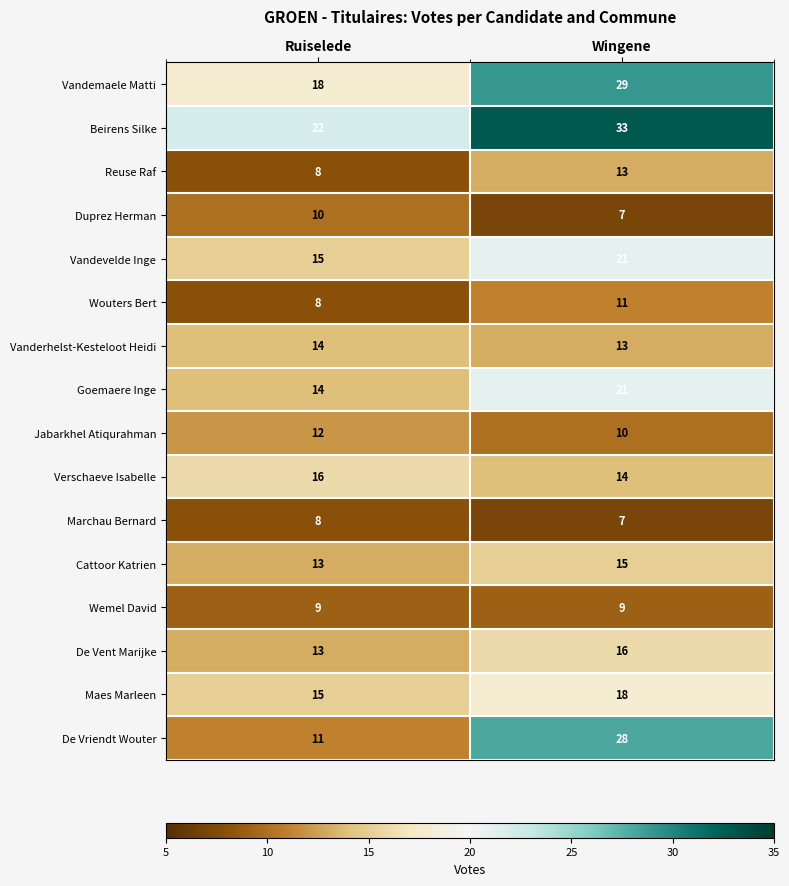

Read the Goemaere Inge value at Ruiselede.

14